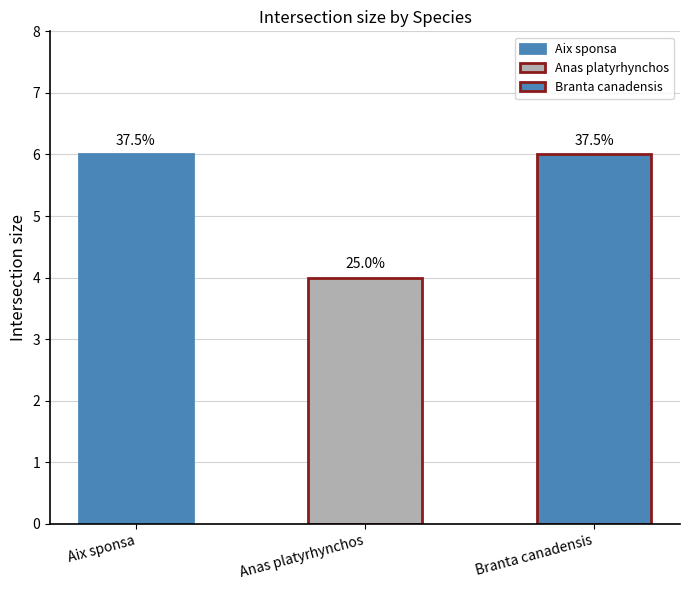

What is the average value?

5